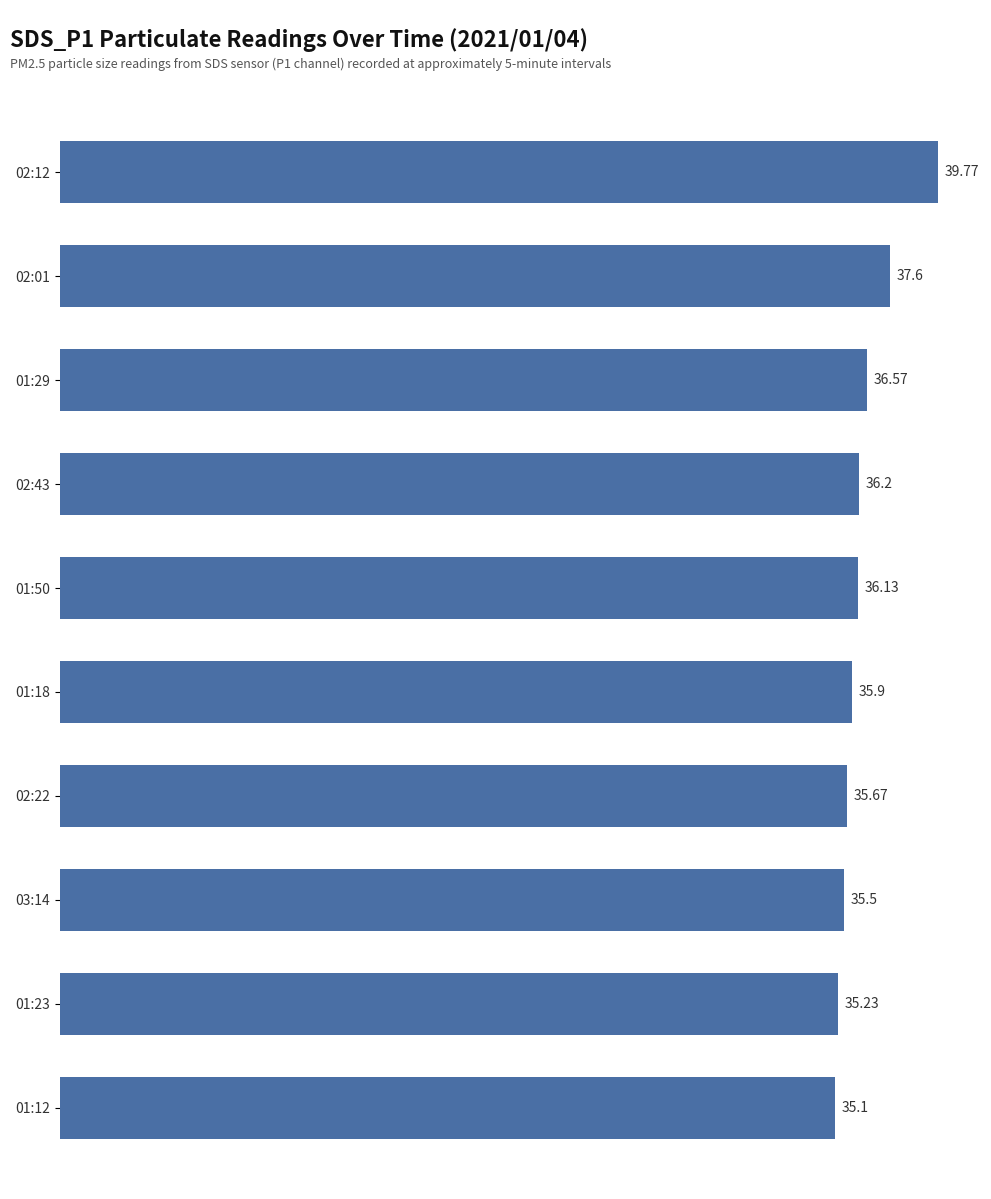

What is the difference between the second highest and second lowest values?

2.4